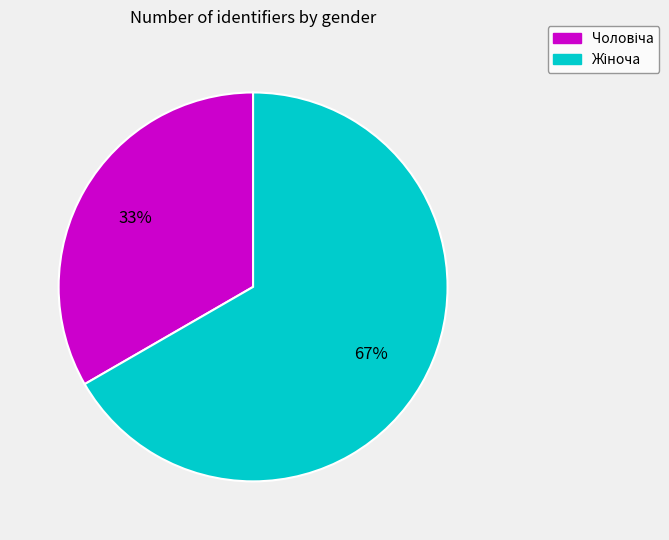

Is there any slice that represents more than half of the pie?

Yes